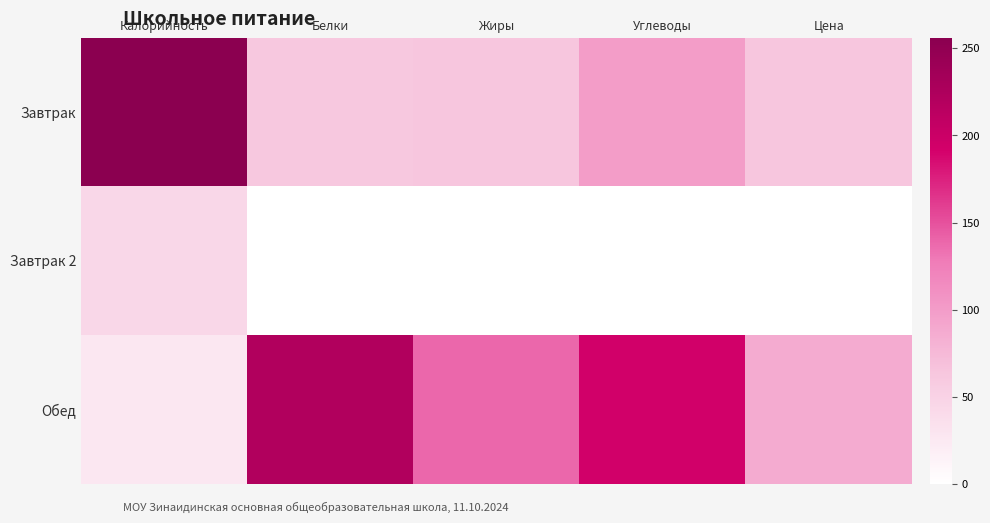

Which series has the widest spread of values?

Завтрак